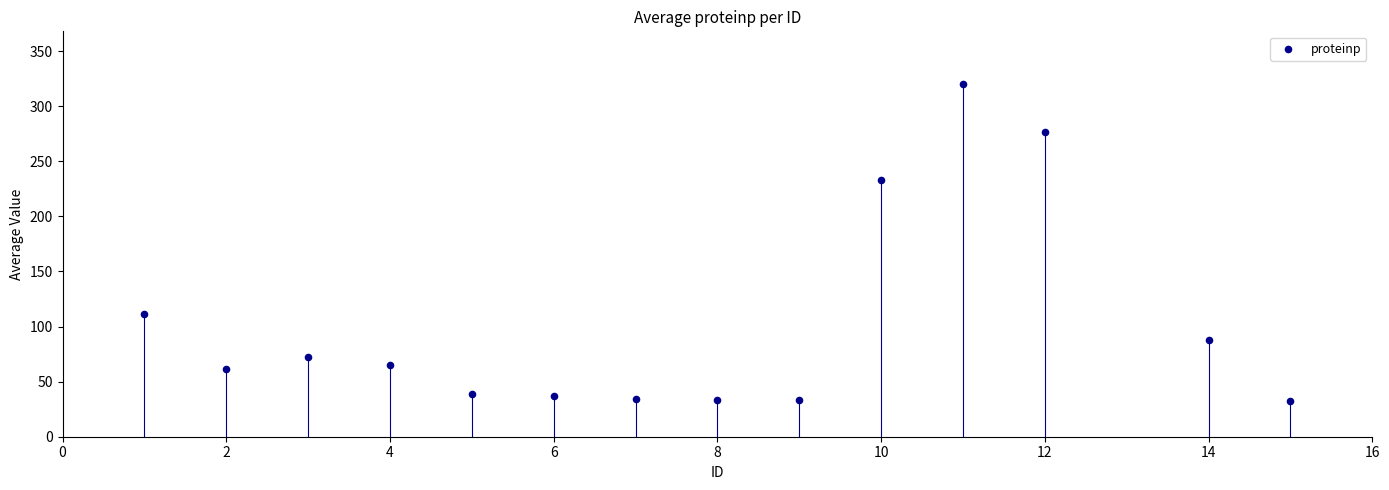

What is the range of X values (max minus min)?

14.0